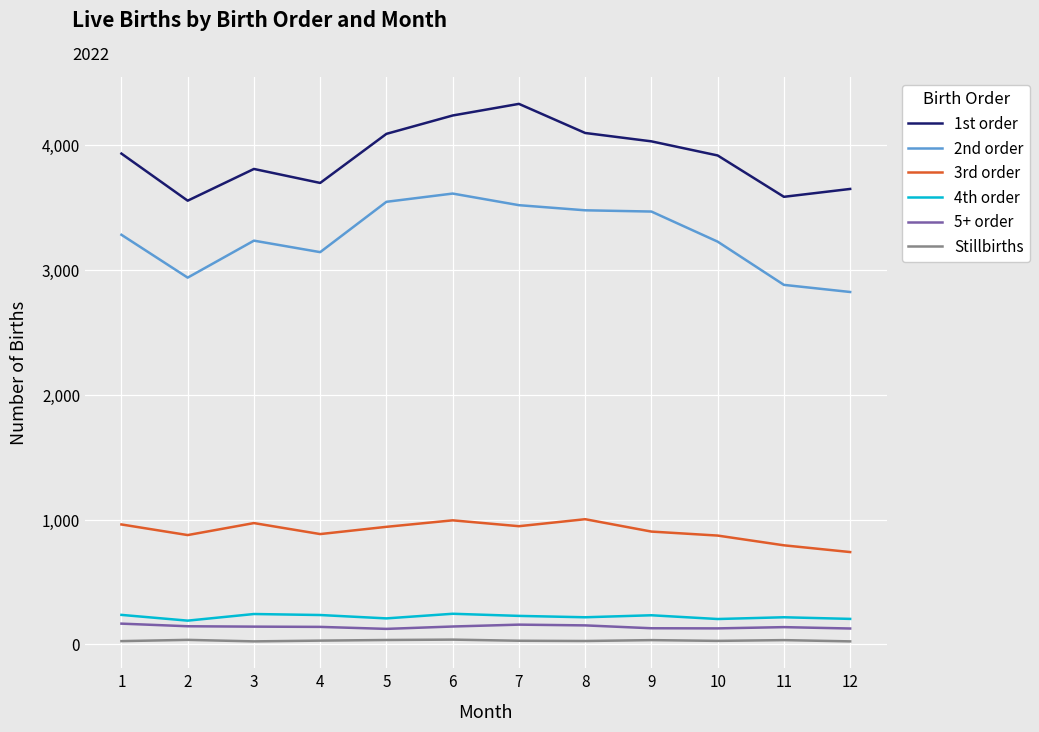

At which category does 2nd order reach its first local peak?

3